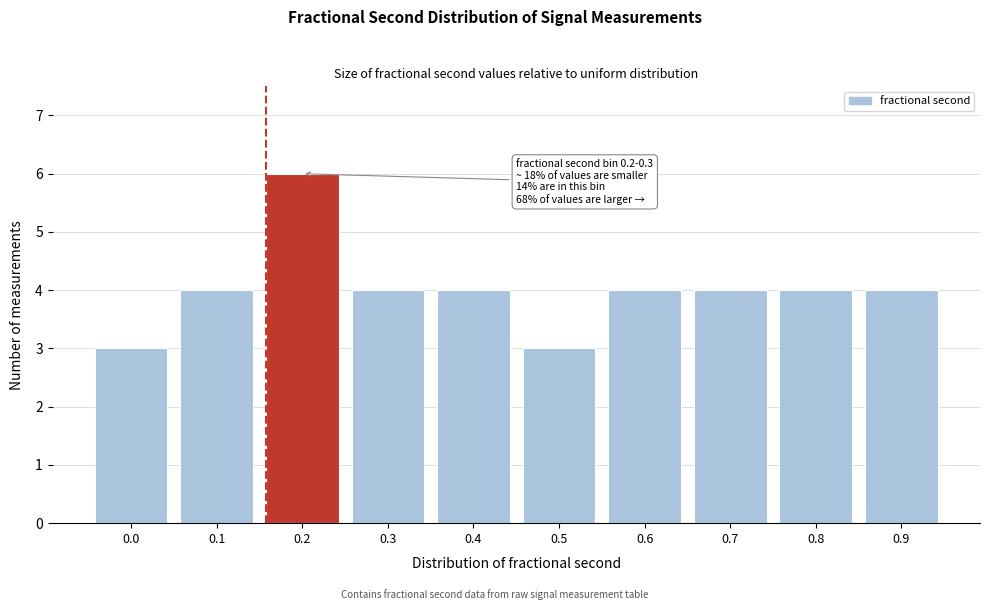

Reading left to right, transcribe all the data shown in this chart.

0.0=3	0.1=4	0.2=6	0.3=4	0.4=4	0.5=3	0.6=4	0.7=4	0.8=4	0.9=4